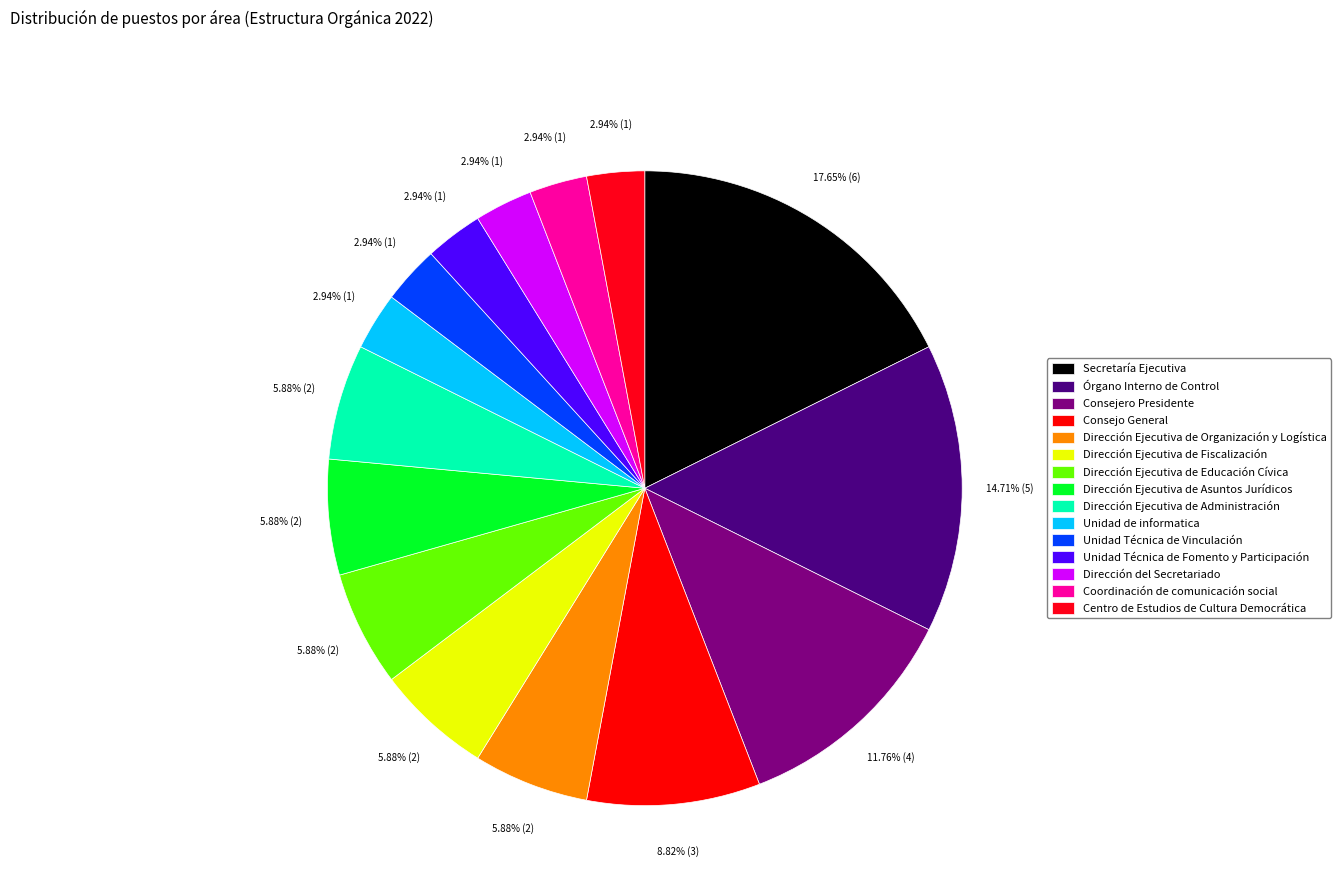

How many segments does this pie chart have?

15